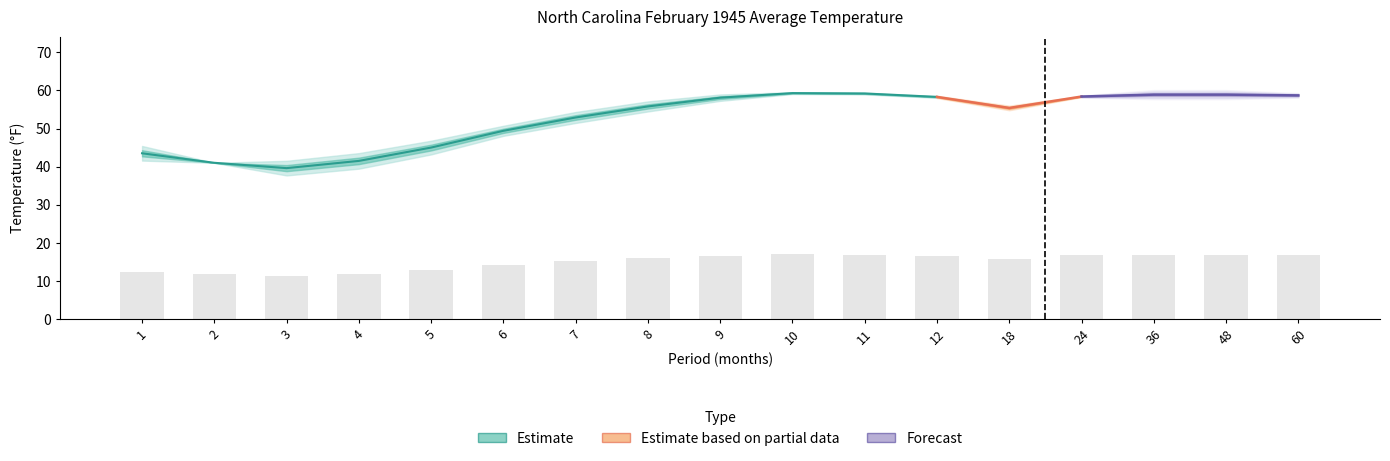

At which category is the sum across all series the highest?

10